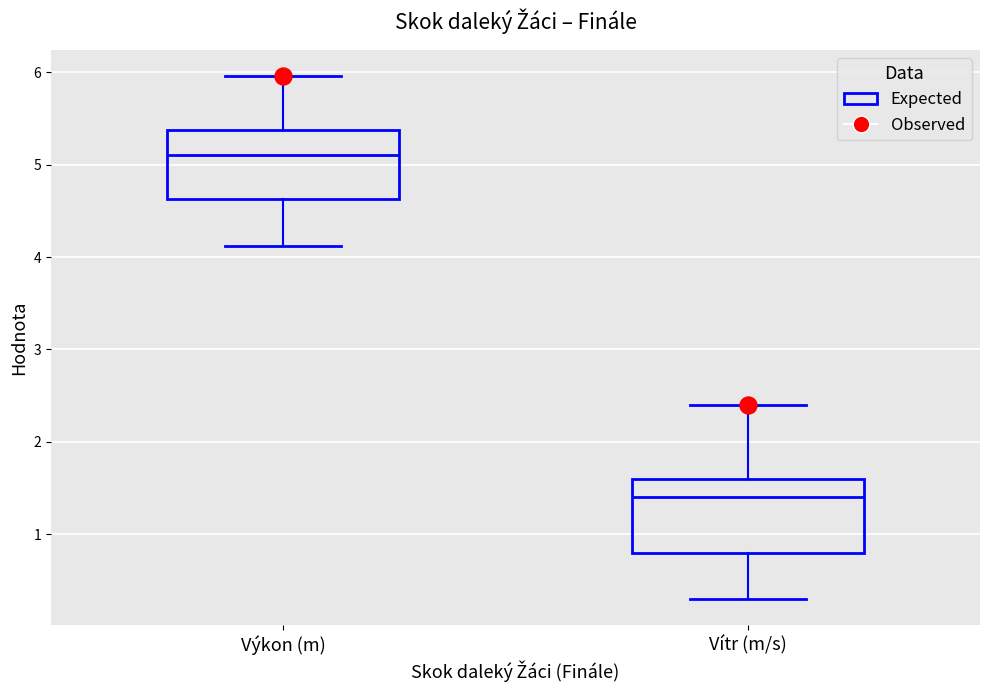

Which box's median line is the lowest?

Vítr (m/s)